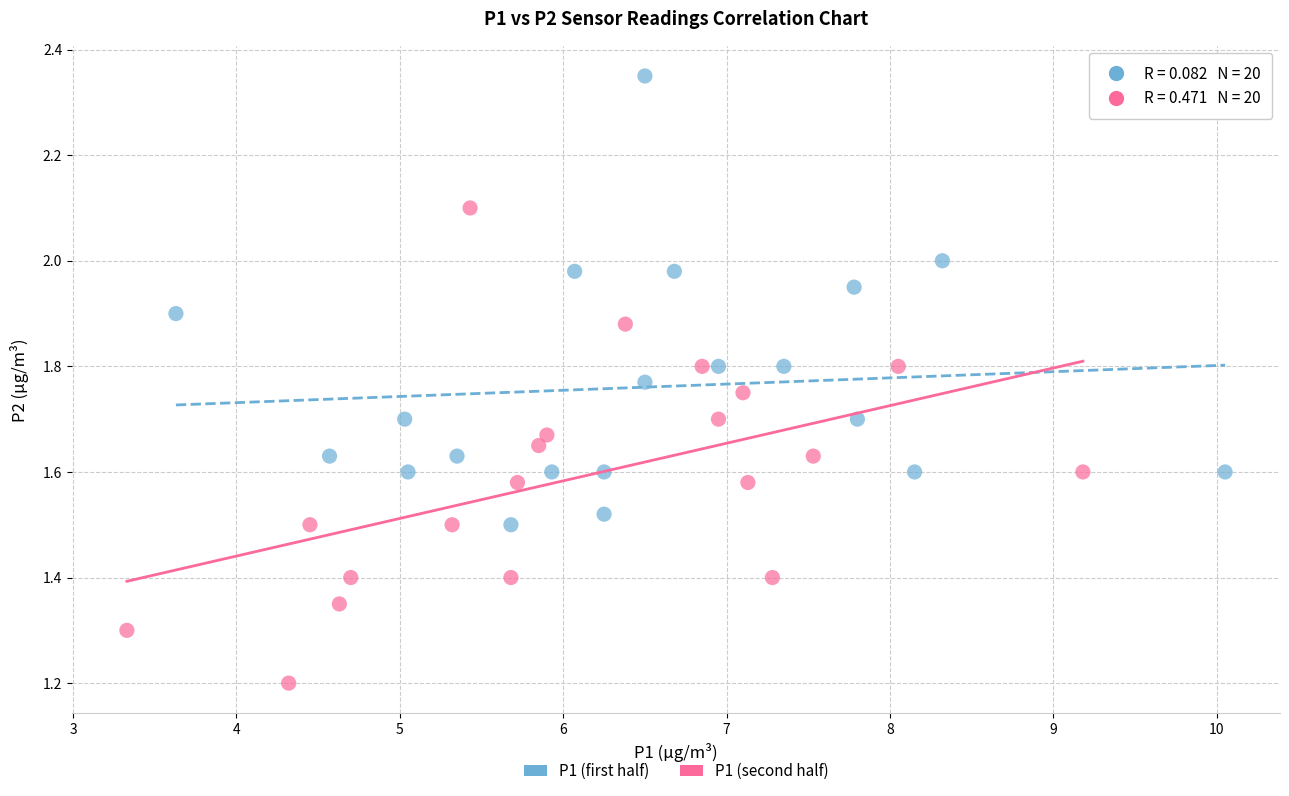

What are all the series names shown in the legend?

P1 (first half), P1 (second half)